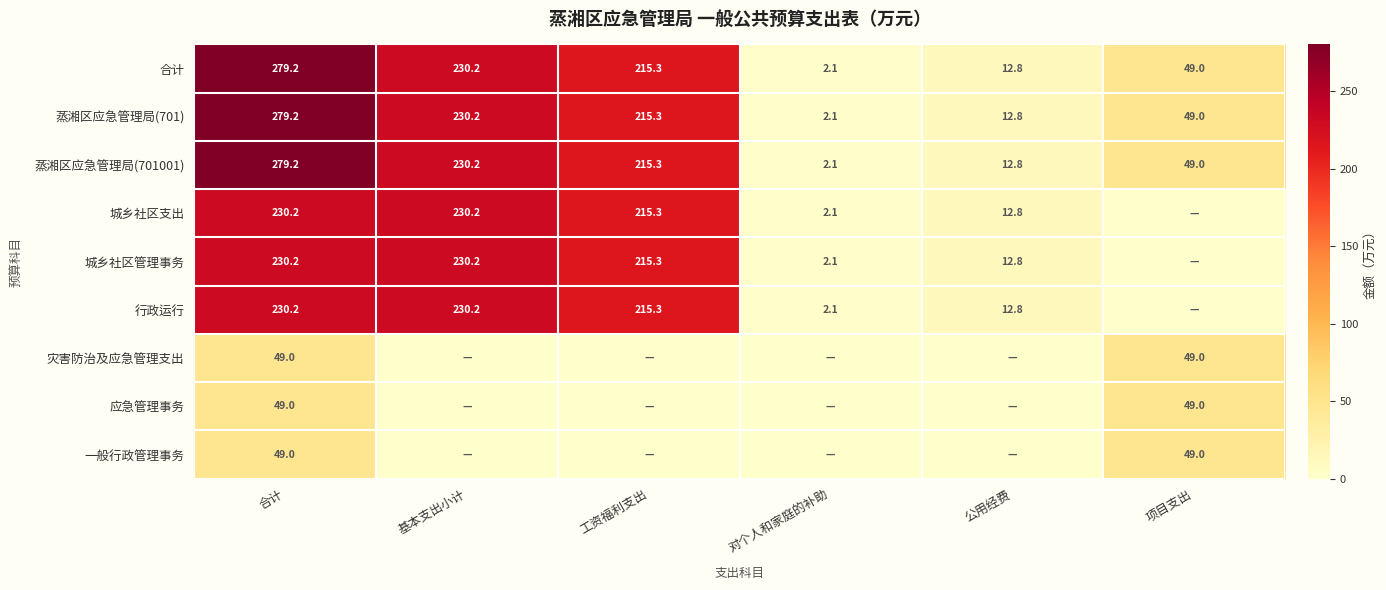

True or false: 灾害防治及应急管理支出 has a value of 49.0 at 项目支出.

True